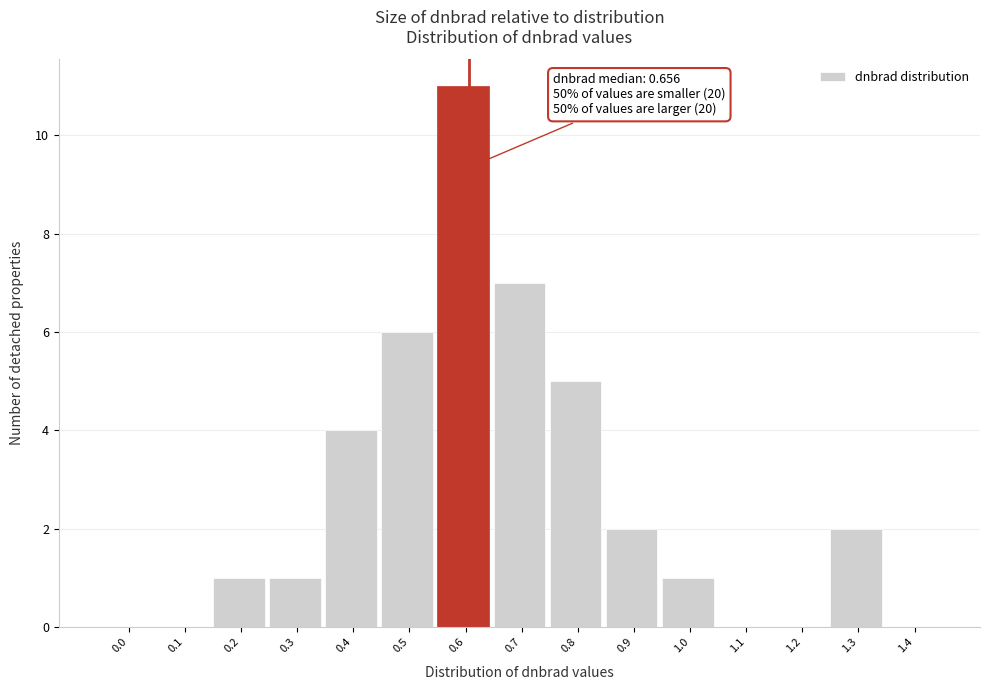

Reading right to left, what are all the values shown in this chart?

1.4=0	1.3=2	1.2=0	1.1=0	1.0=1	0.9=2	0.8=5	0.7=7	0.6=11	0.5=6	0.4=4	0.3=1	0.2=1	0.1=0	0.0=0